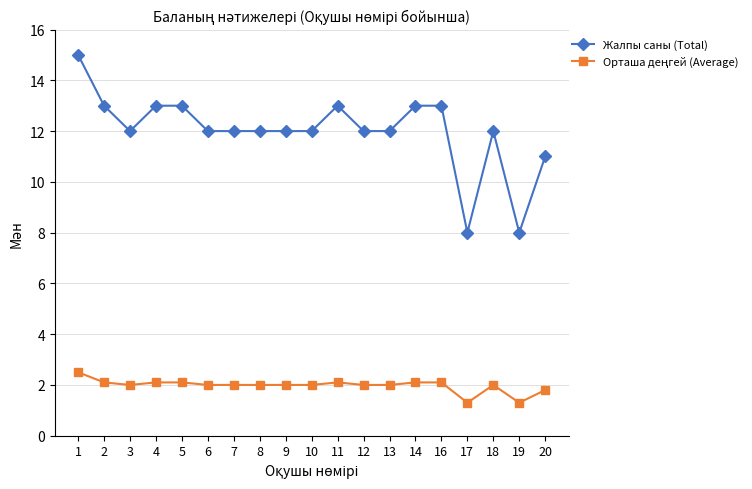

At which category does Жалпы саны (Total) reach its first local valley?

3